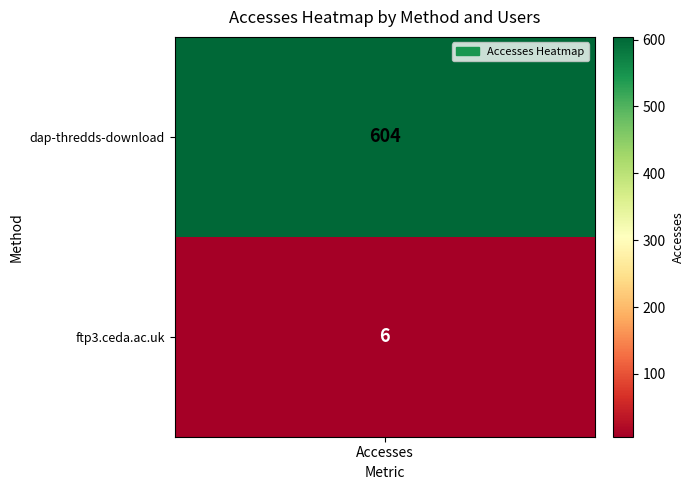

How many series are shown in this chart?

1